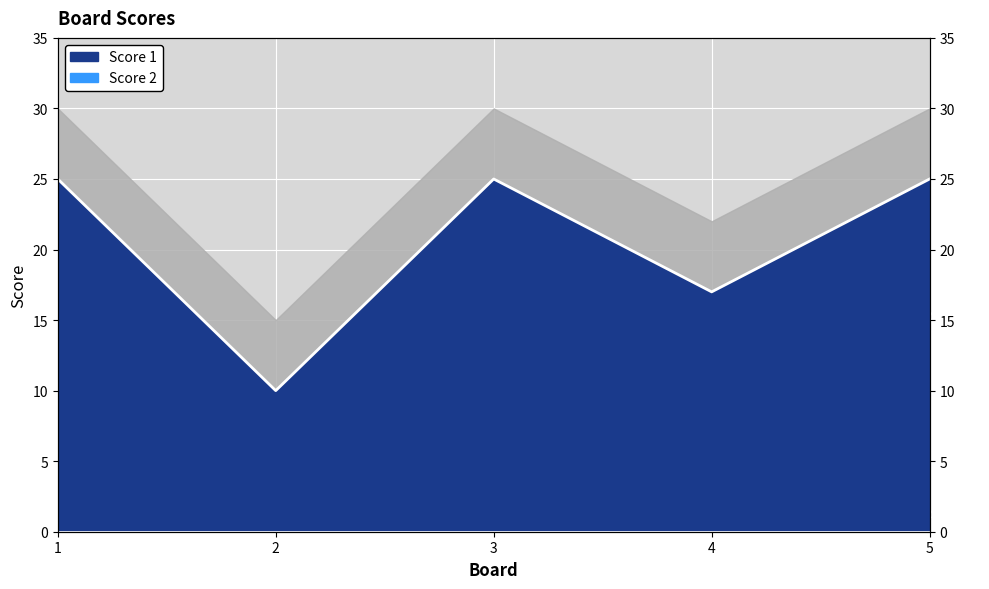

What is the sum of the values at 1 and 3?

50